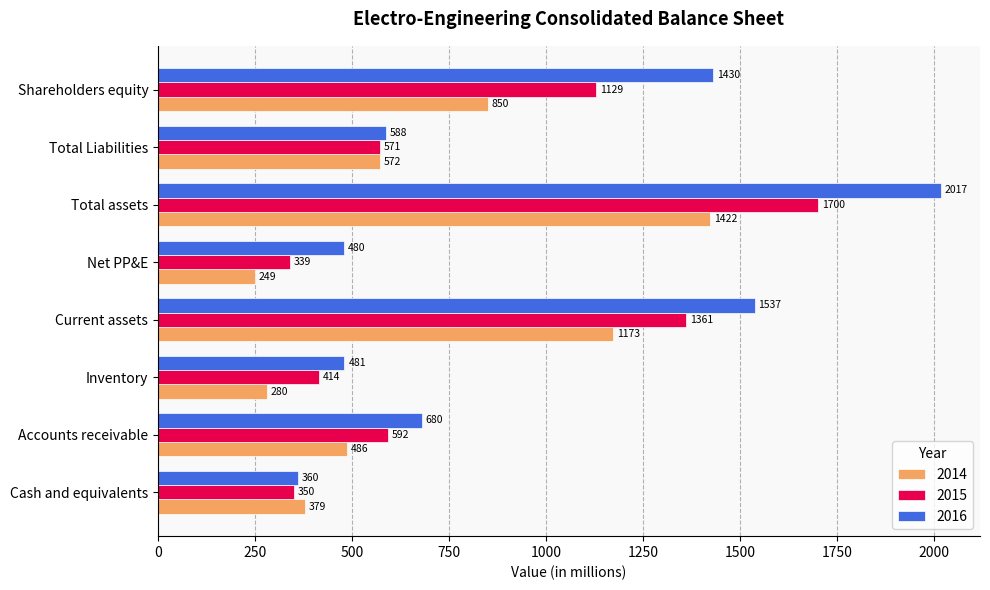

At which label is 2015 closest to 1019?

Shareholders equity